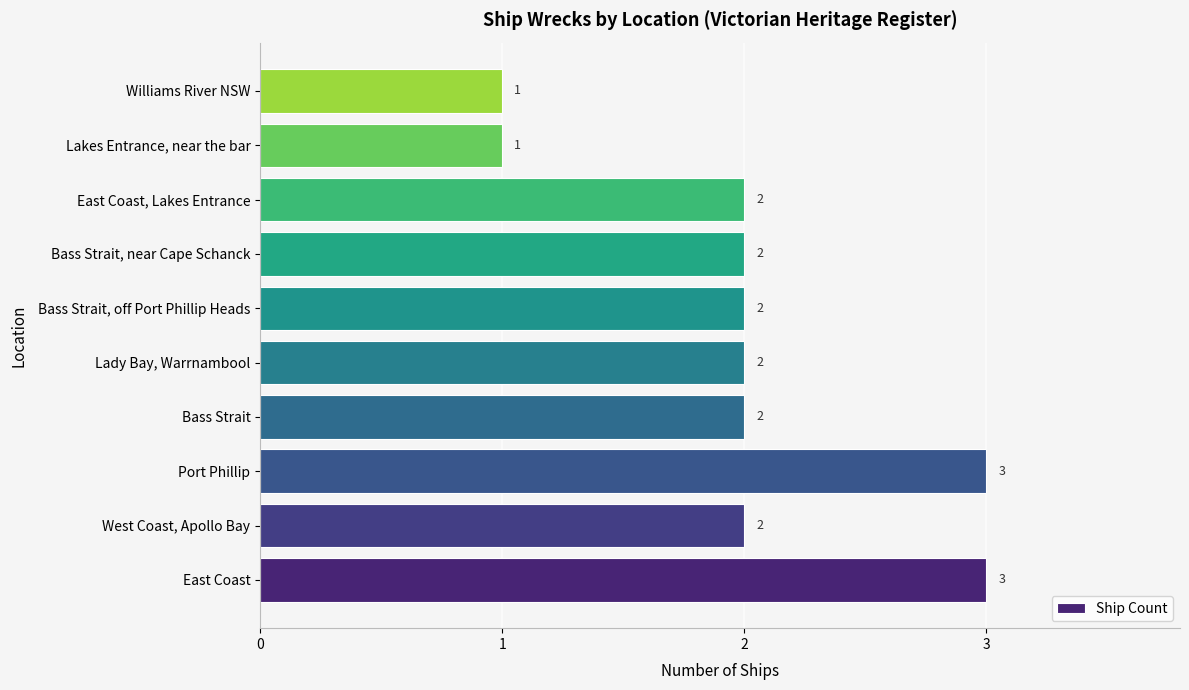

True or false: the data shows 1 at Lakes Entrance, near the bar.

True